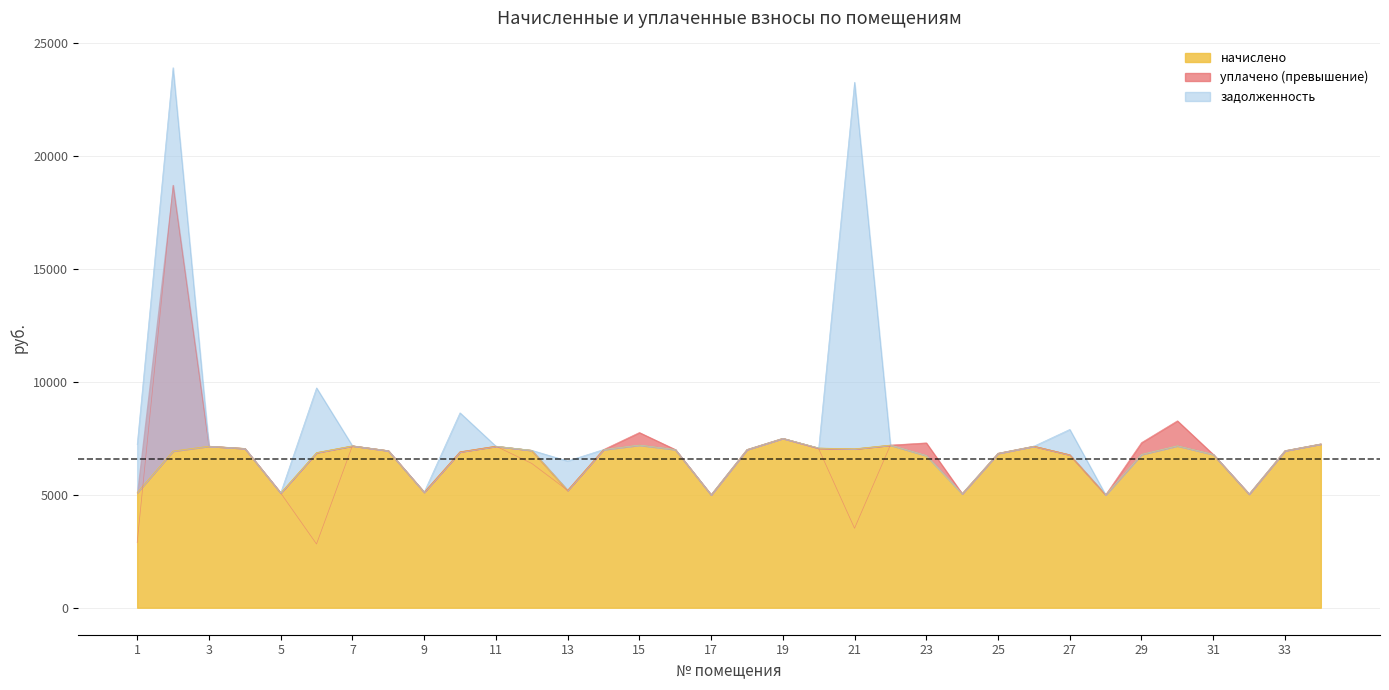

Between 24 and 34, which is larger?

34